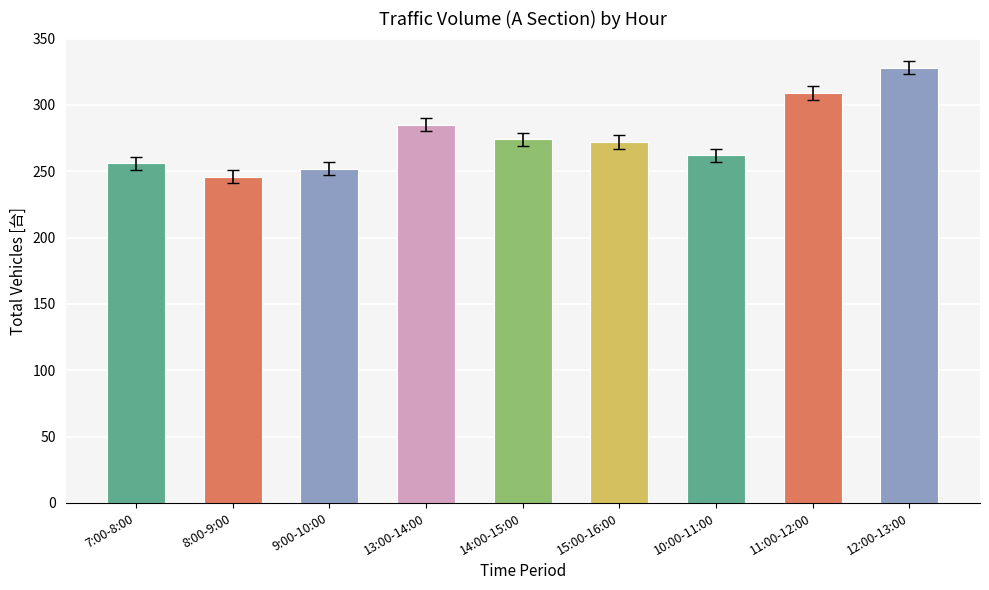

True or false: the data shows 199 at 12:00-13:00.

False